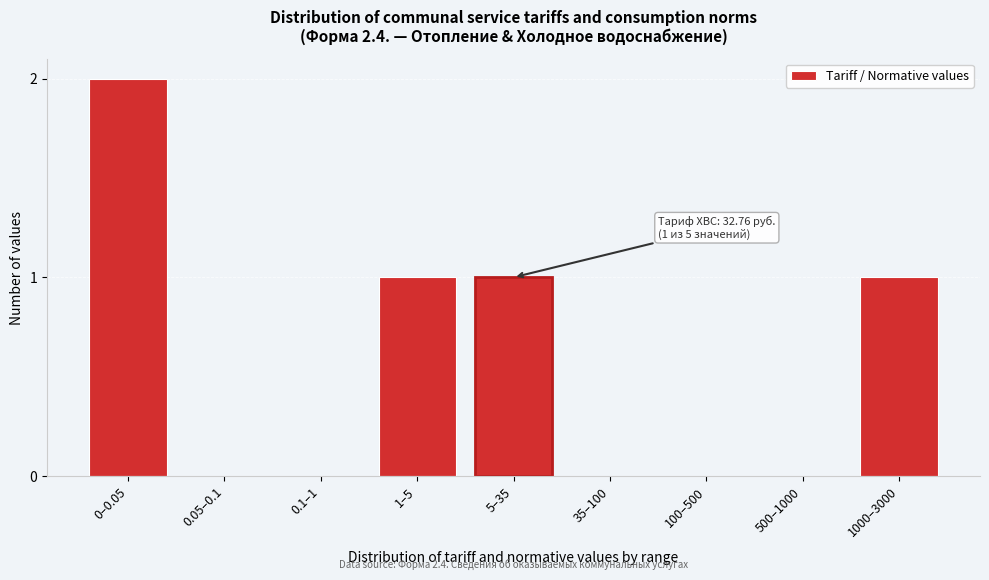

Reading left to right, transcribe all the data shown in this chart.

0–0.05=2	0.05–0.1=0	0.1–1=0	1–5=1	5–35=1	35–100=0	100–500=0	500–1000=0	1000–3000=1